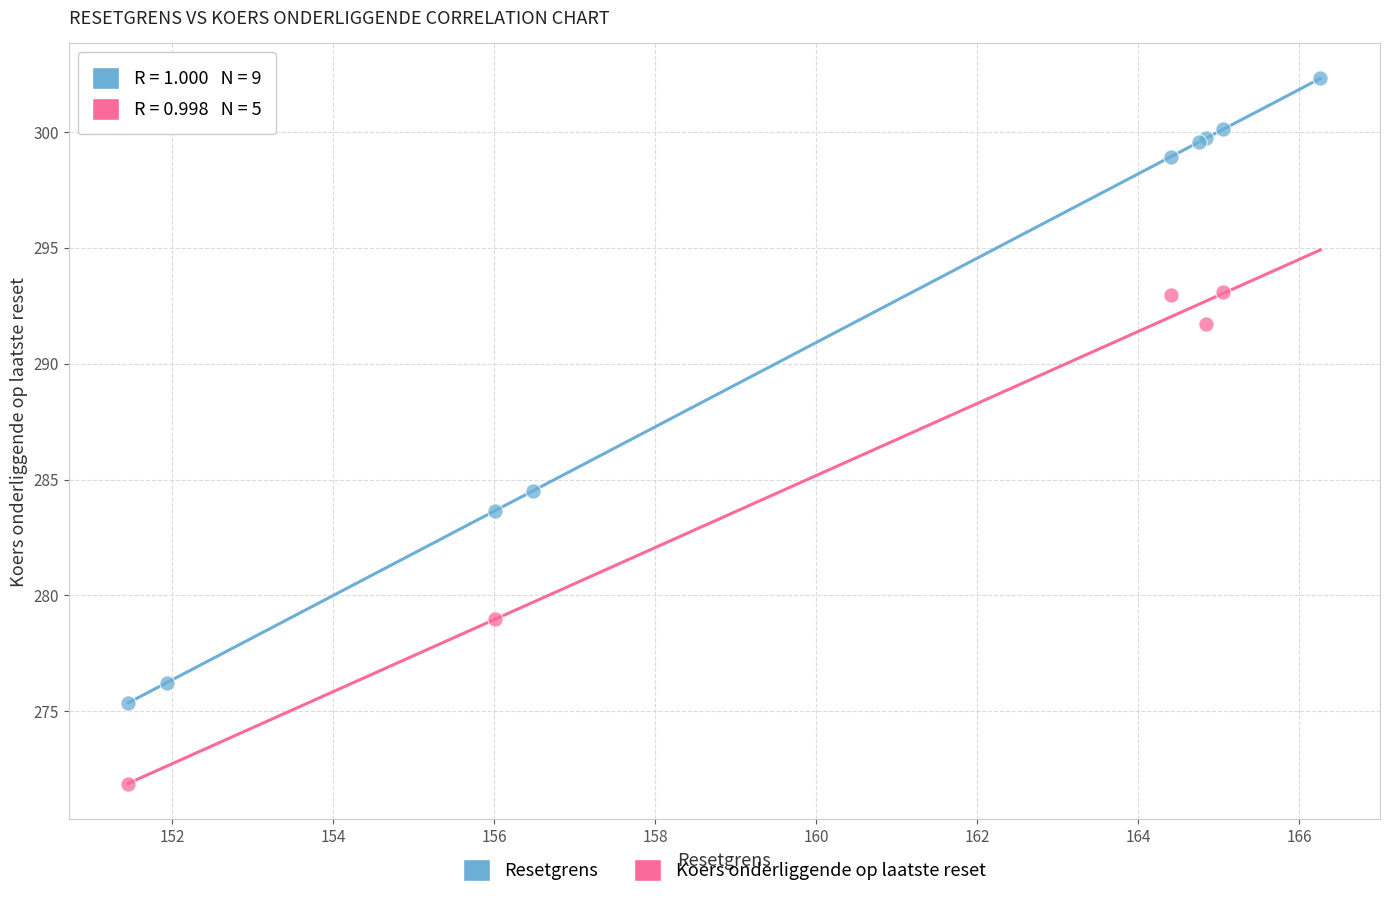

Which series contains the lowest Y value?

Koers onderliggende op laatste reset